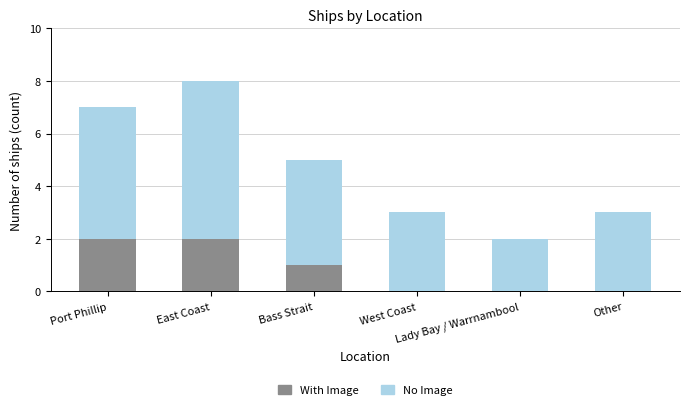

Are the bars horizontal?

No